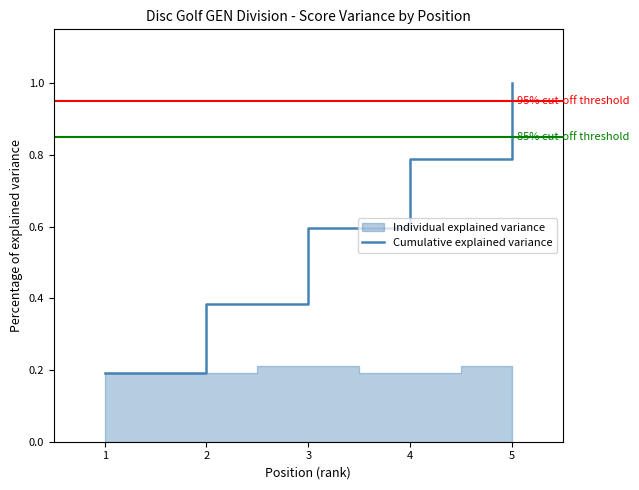

What is the change in value from 1 to 3?

+0.4